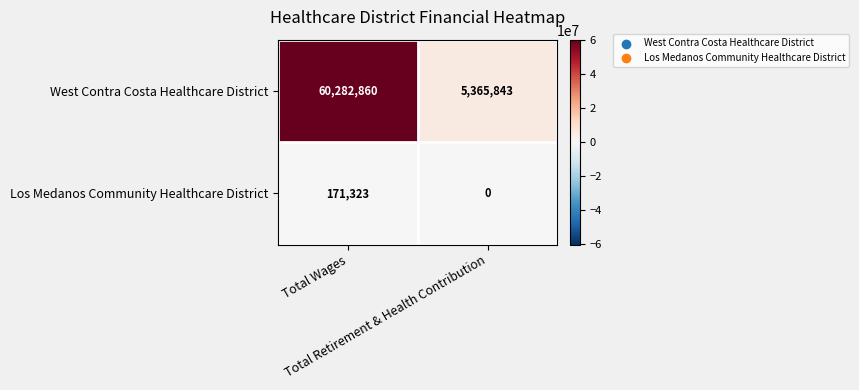

Which series has the widest spread of values?

West Contra Costa Healthcare District